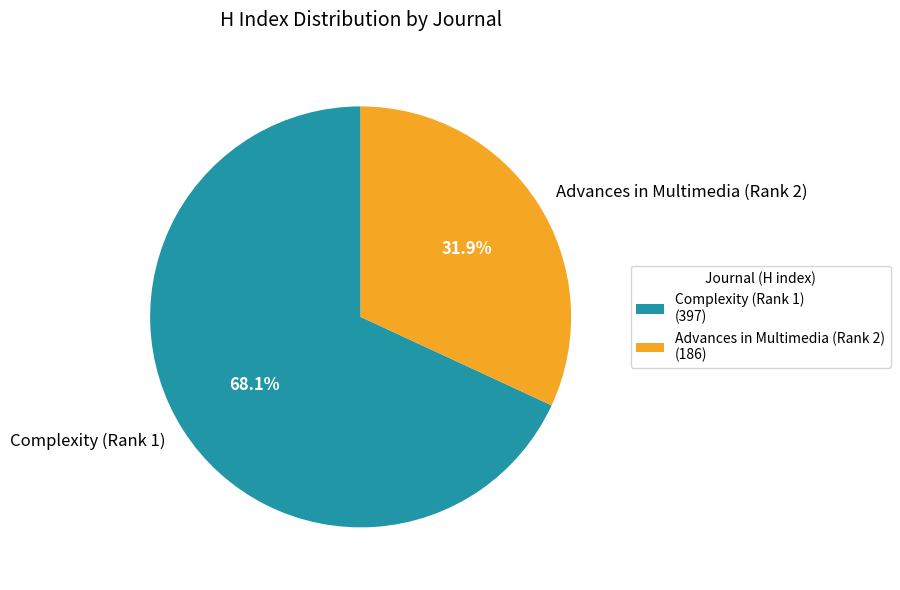

Count the number of slices in the pie.

2